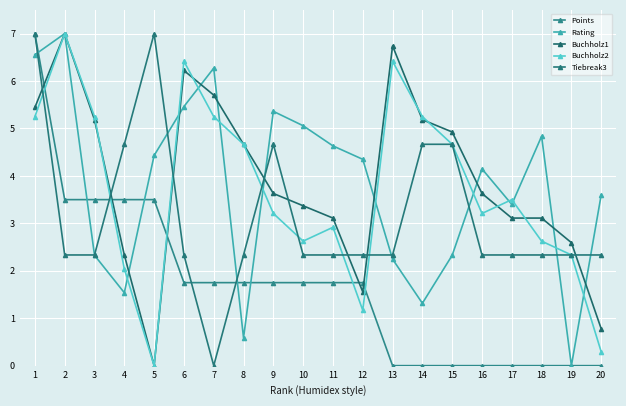

Reading right to left, transcribe all the data shown in this chart.

Points: 0.0	0.0	0.0	0.0	0.0	0.0	0.0	0.0	1.8	1.8	1.8	1.8	1.8	1.8	1.8	3.5	3.5	3.5	3.5	7.0
Rating: 3.6	0.0	4.8	3.4	4.1	2.3	1.3	2.2	4.3	4.6	5.1	5.4	0.6	6.3	5.5	4.4	1.5	2.3	7.0	6.6
Buchholz1: 0.8	2.6	3.1	3.1	3.6	4.9	5.2	6.7	1.6	3.1	3.4	3.6	4.7	5.7	6.2	0.0	2.3	5.2	7.0	5.4
Buchholz2: 0.3	2.3	2.6	3.5	3.2	4.7	5.2	6.4	1.2	2.9	2.6	3.2	4.7	5.2	6.4	0.0	2.0	5.2	7.0	5.2
Tiebreak3: 2.3	2.3	2.3	2.3	2.3	4.7	4.7	2.3	2.3	2.3	2.3	4.7	2.3	0.0	2.3	7.0	4.7	2.3	2.3	7.0